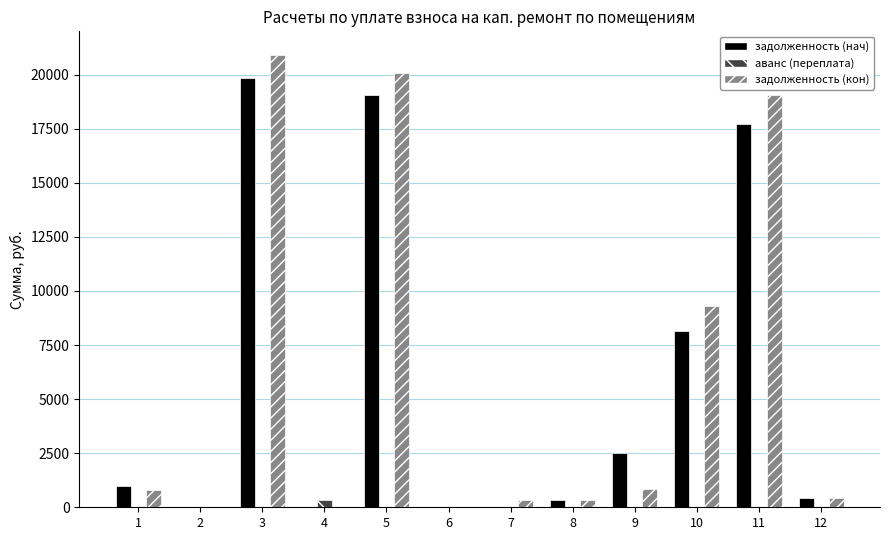

Count the number of categories in the chart.

12